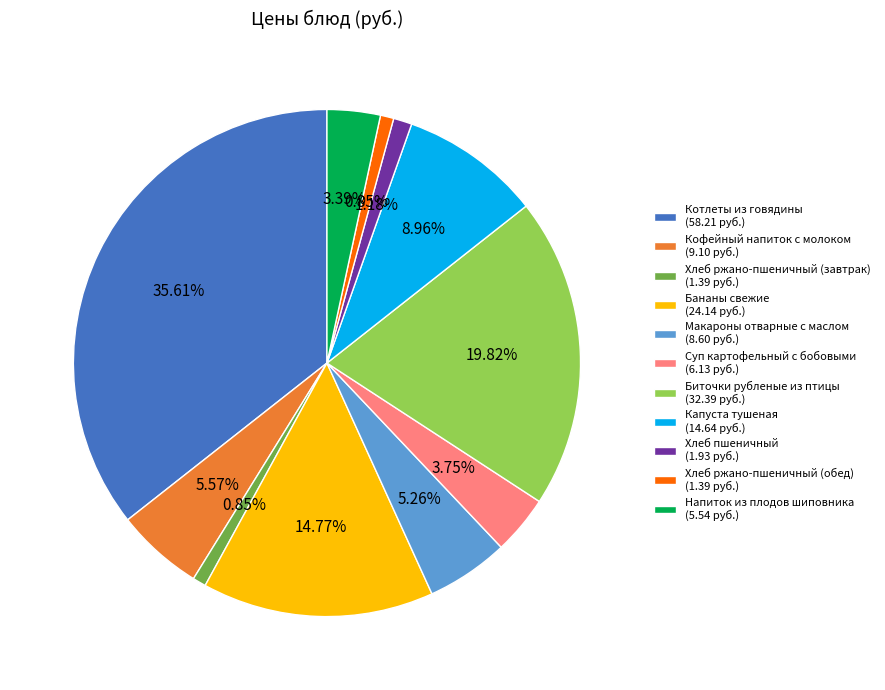

True or false: Суп картофельный с бобовыми accounts for 15% of the total.

False